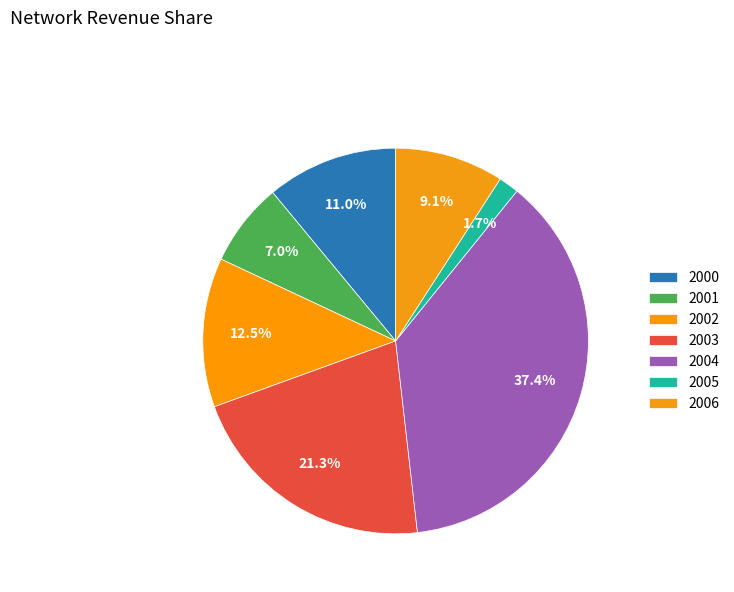

Count the number of slices in the pie.

7